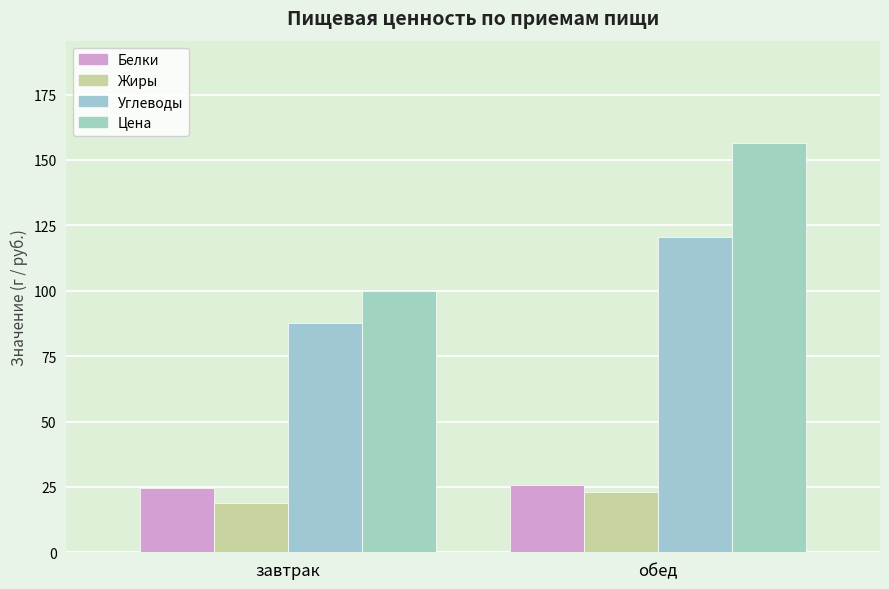

Reading right to left, transcribe all the data shown in this chart.

Белки: обед=25.8	завтрак=24.6
Жиры: обед=23.1	завтрак=18.9
Углеводы: обед=120.6	завтрак=87.5
Цена: обед=156.5	завтрак=100.0